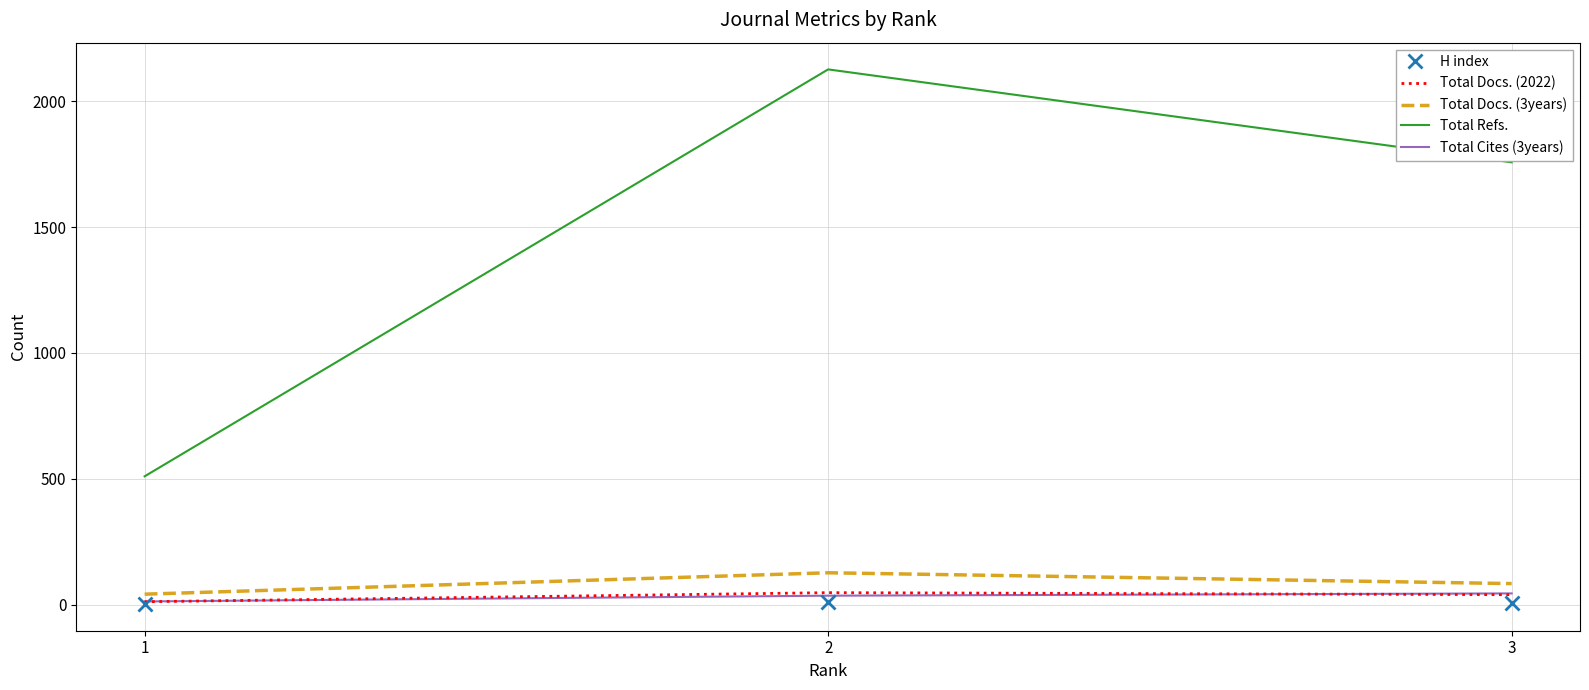

Which series has the widest spread of values?

Total Refs.